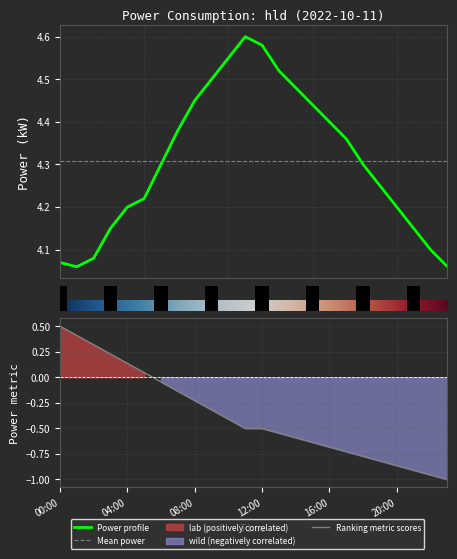

At which category does the chart reach its peak across all series?

11:00